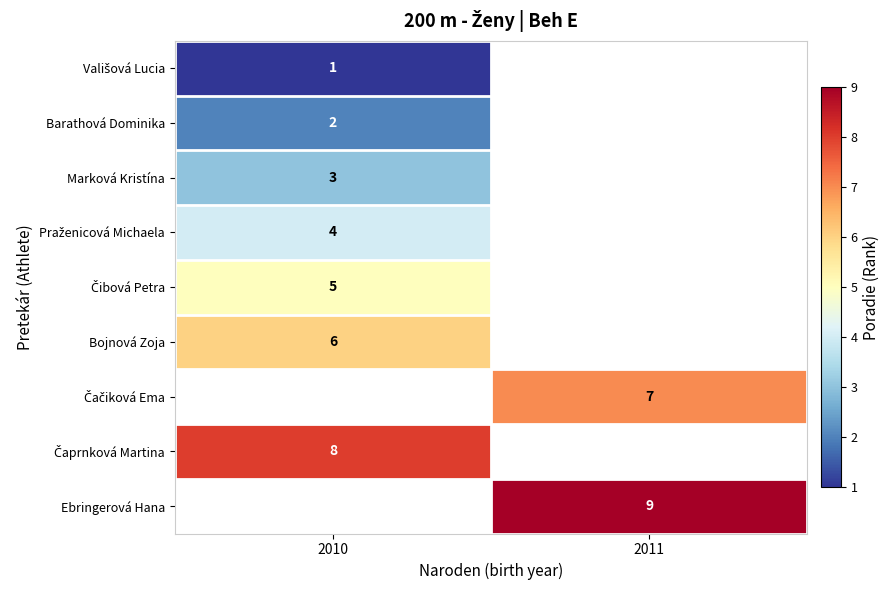

Which label corresponds to the smallest value in the chart?

2010